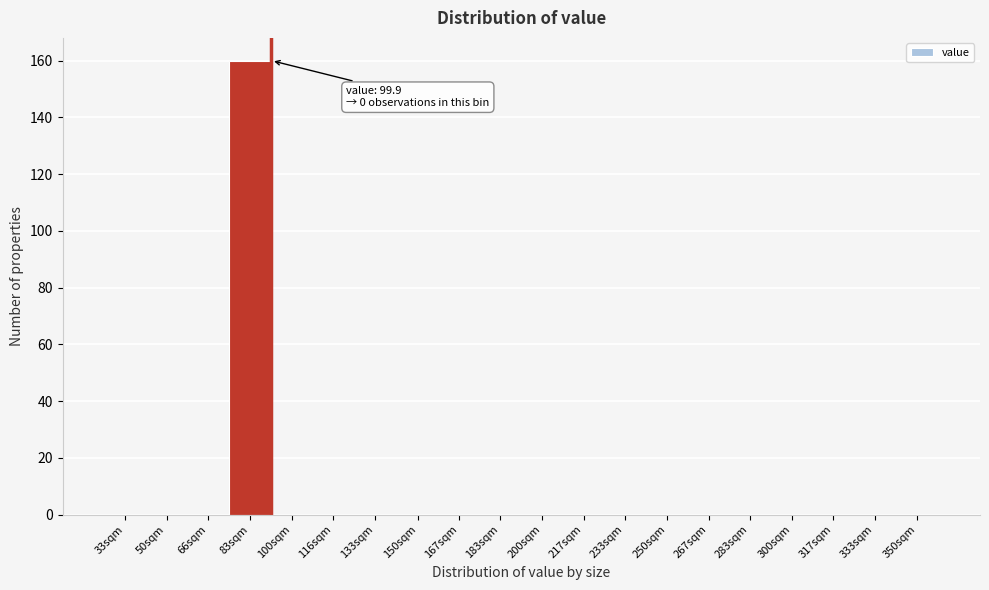

Reading left to right, transcribe all the data shown in this chart.

33sqm=0	50sqm=0	66sqm=0	83sqm=160	100sqm=0	116sqm=0	133sqm=0	150sqm=0	167sqm=0	183sqm=0	200sqm=0	217sqm=0	233sqm=0	250sqm=0	267sqm=0	283sqm=0	300sqm=0	317sqm=0	333sqm=0	350sqm=0